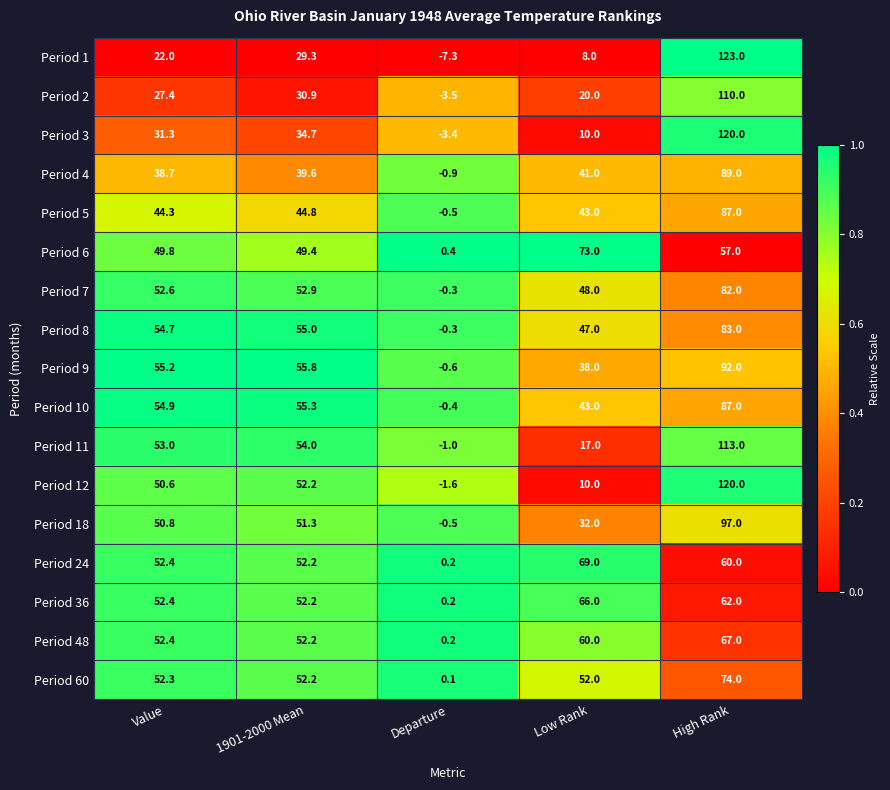

The Period 1 series shows -11.1 at Departure. True or false?

False